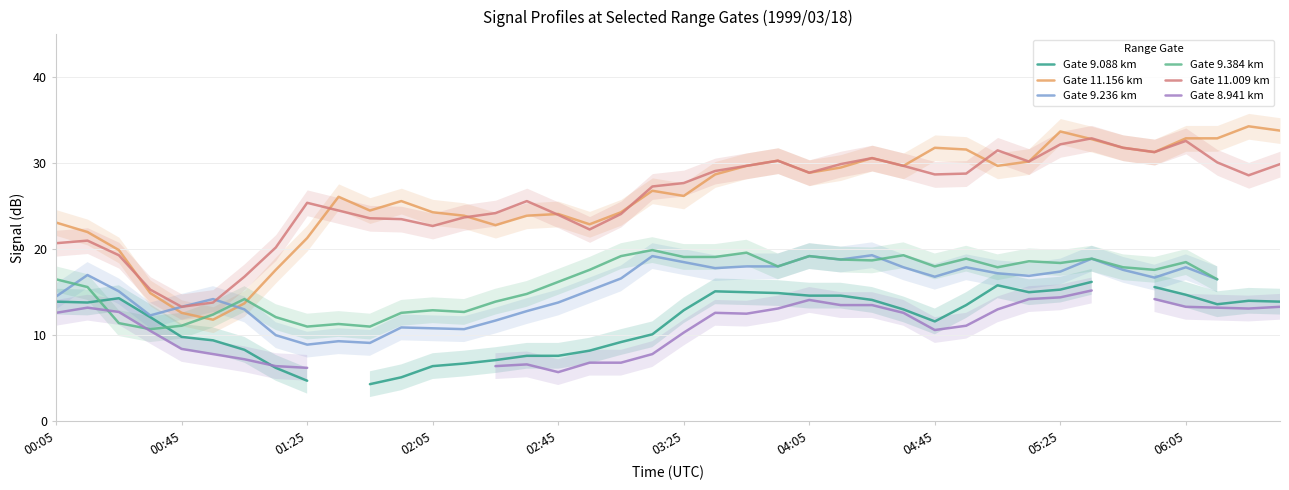

What is the highest value of the Gate 11.156 km series?

34.3